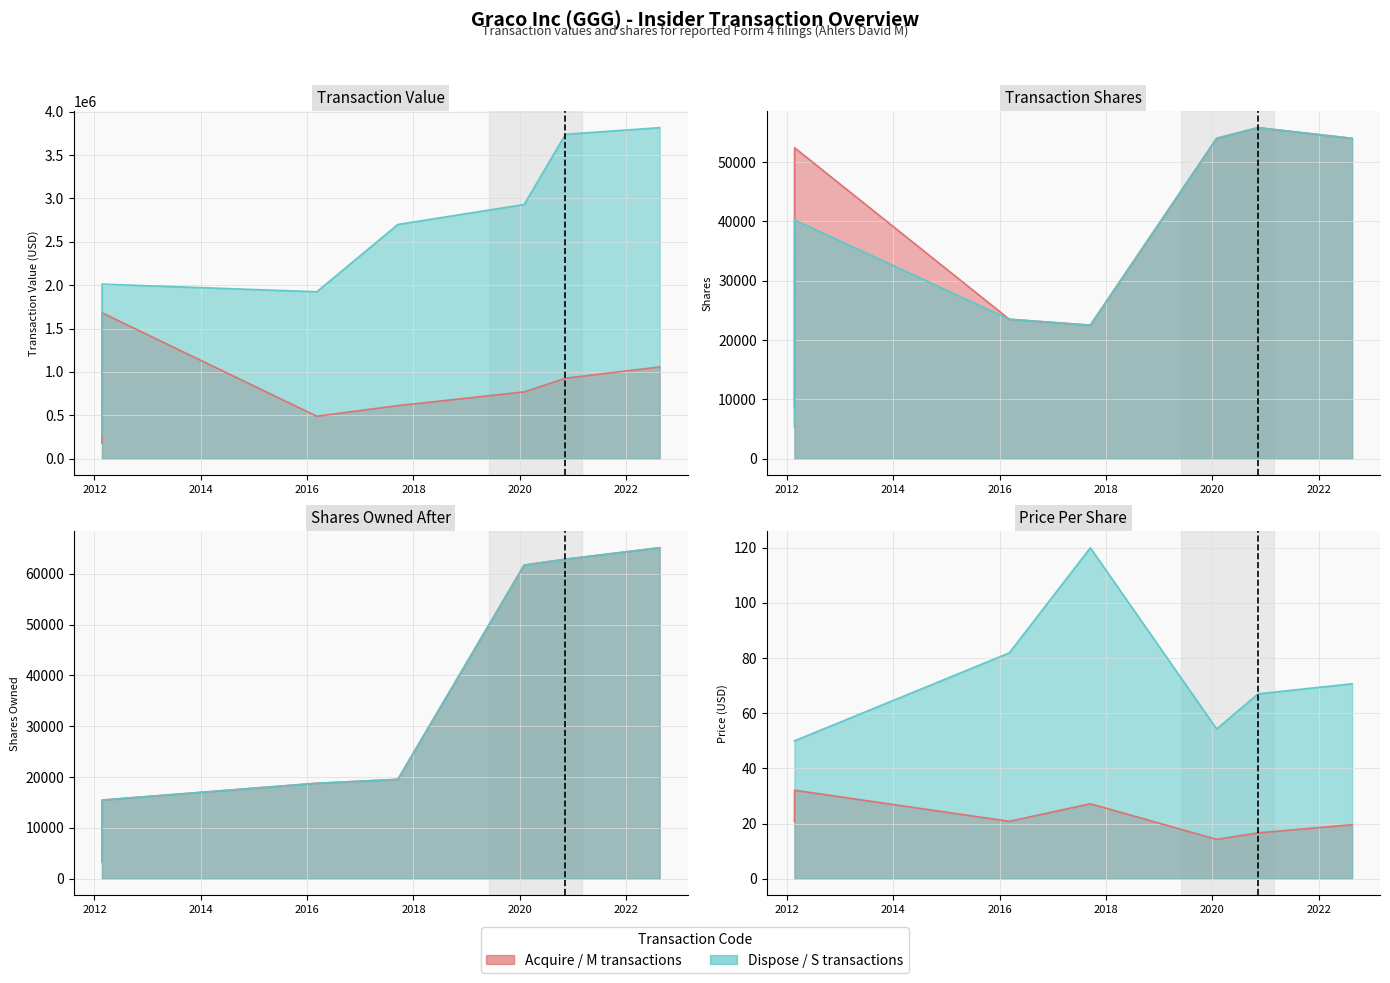

True or false: sharesOwnedFollowingTransaction has more than 0 interior local peaks.

False